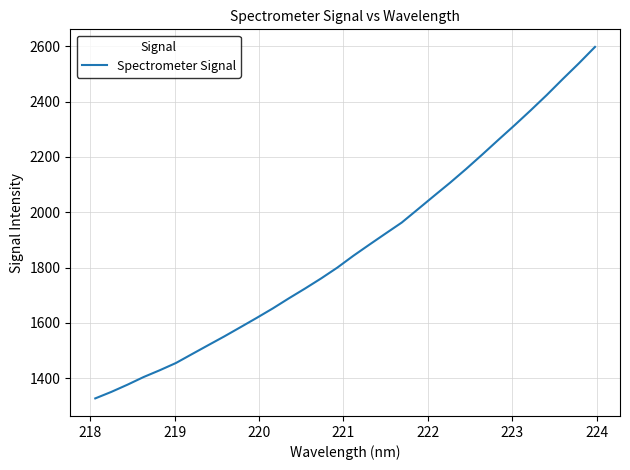

What is the maximum value shown in the chart?

2598.2